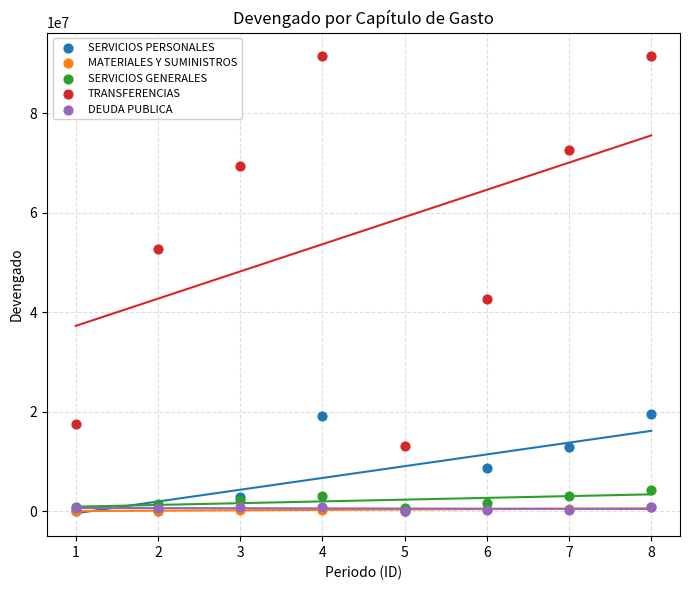

What are all the series names shown in the legend?

SERVICIOS PERSONALES, MATERIALES Y SUMINISTROS, SERVICIOS GENERALES, TRANSFERENCIAS, DEUDA PUBLICA